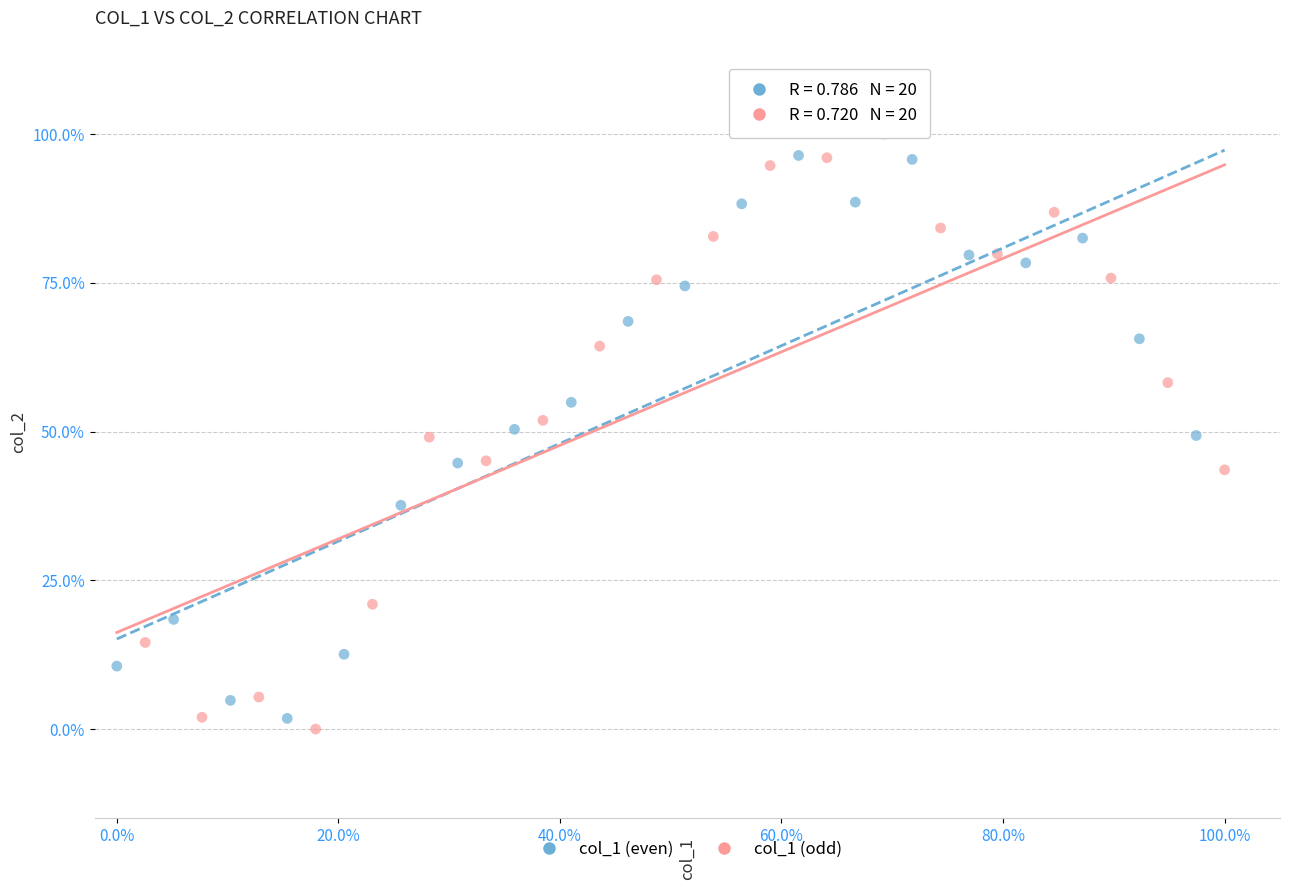

What are all the series names shown in the legend?

col_1 (even), col_1 (odd)